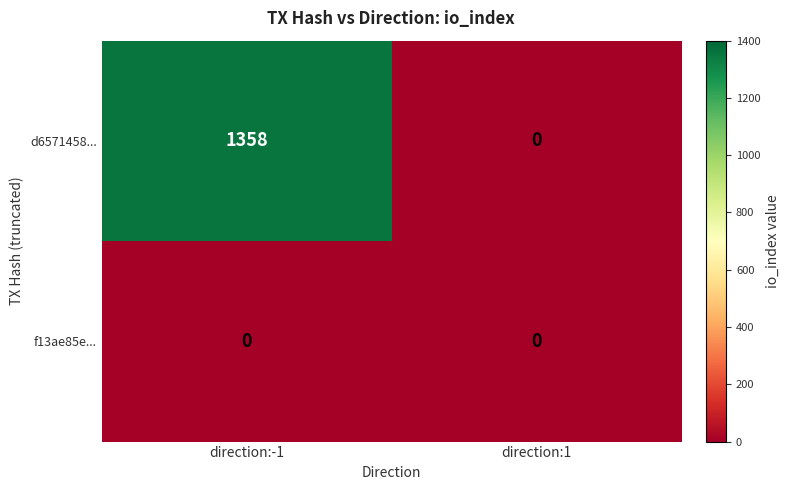

At how many categories does at least one series exceed 817?

1